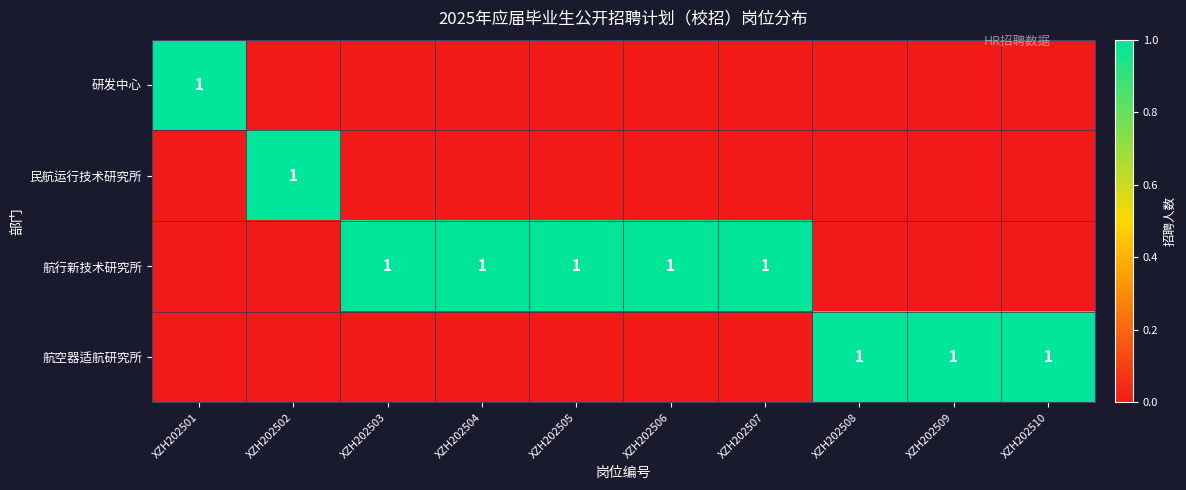

The value of 航行新技术研究所 at XZH202506 is 1. True or false?

True